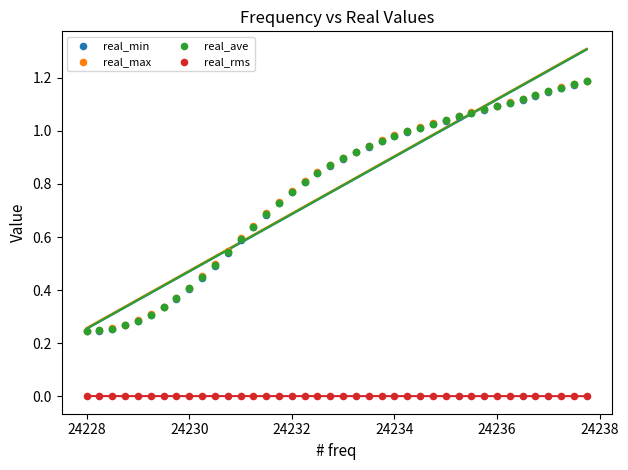

Which series reaches the minimum Y coordinate?

real_rms